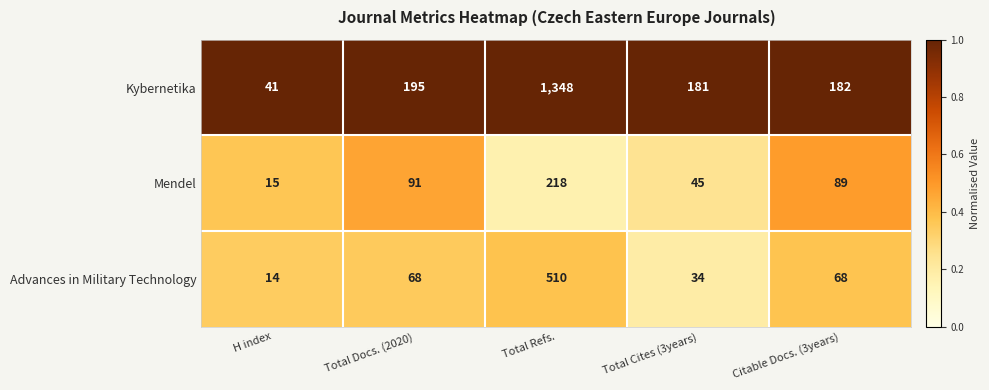

True or false: Kybernetika has a value of 181 at Total Cites (3years).

True